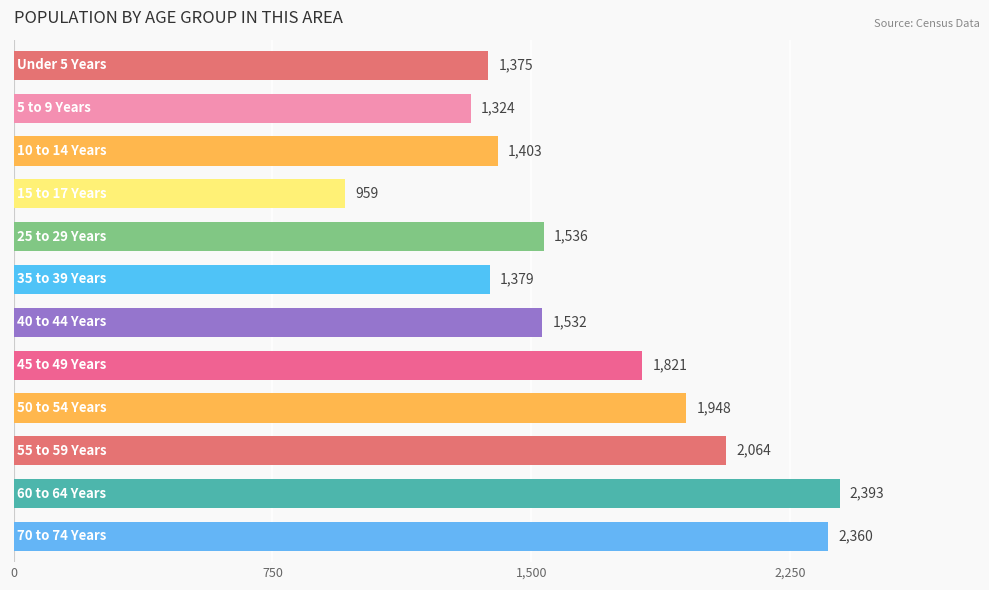

What is the greatest value displayed?

2393